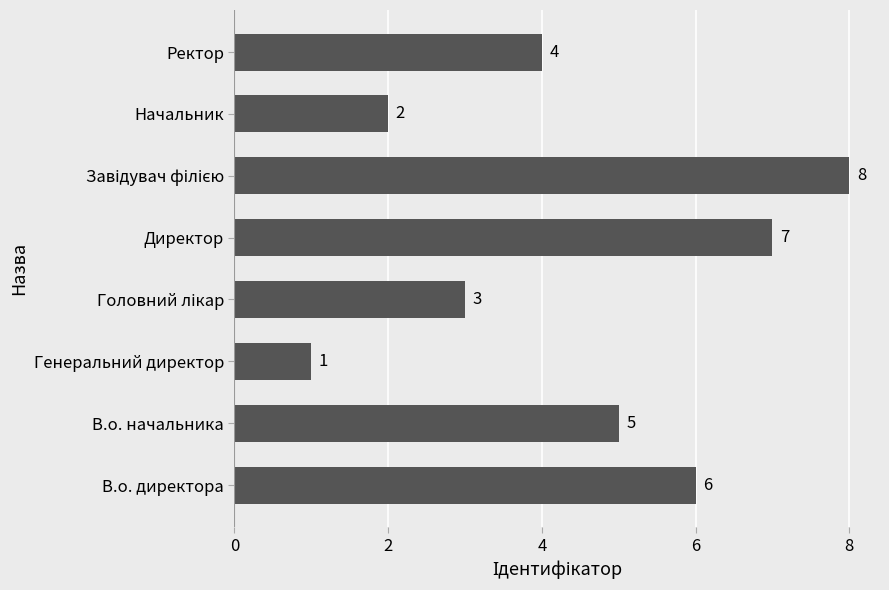

Count the values in the range 3 to 7.

5